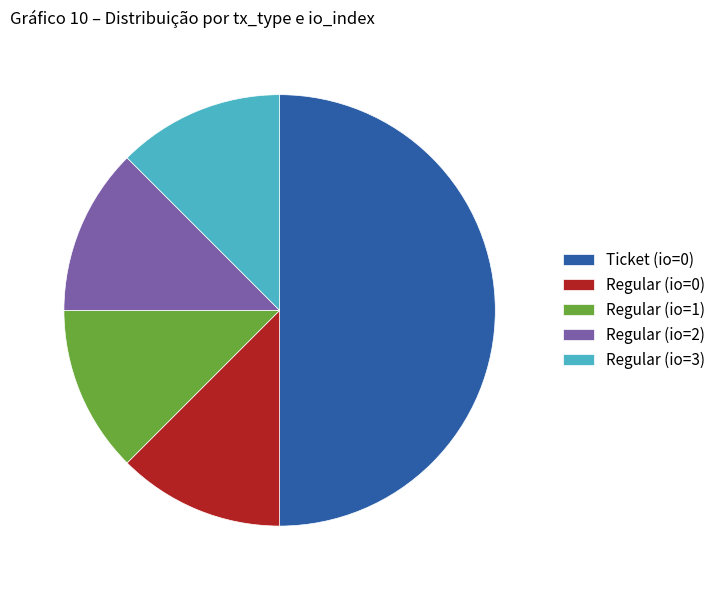

Which category has the biggest portion of the pie?

Ticket (io=0)